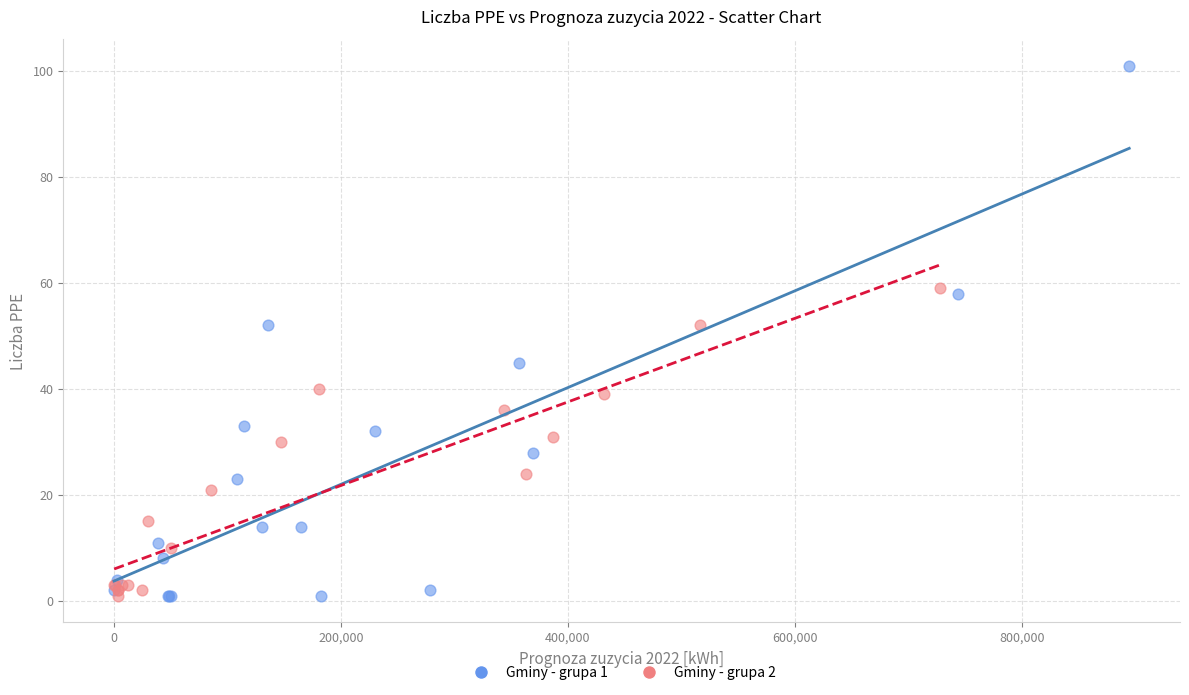

Which series contains the highest Y value?

Gminy - grupa 1